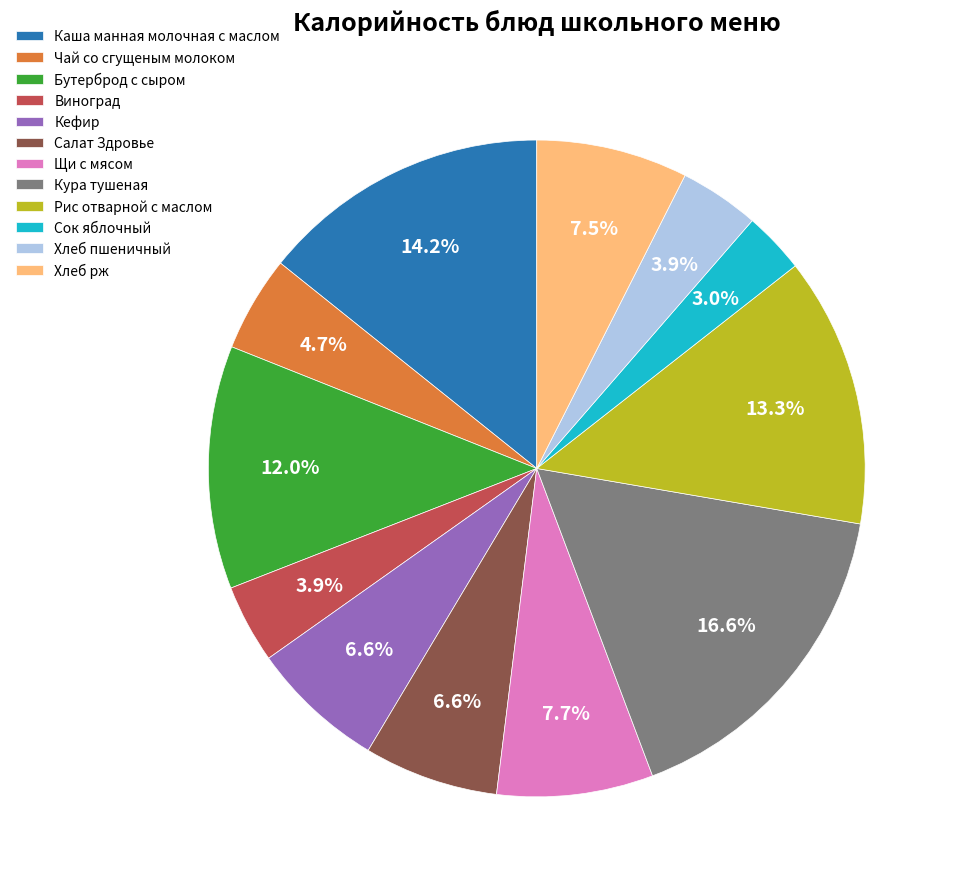

Do Кефир and Каша манная молочная с маслом together represent more than half of the pie?

No